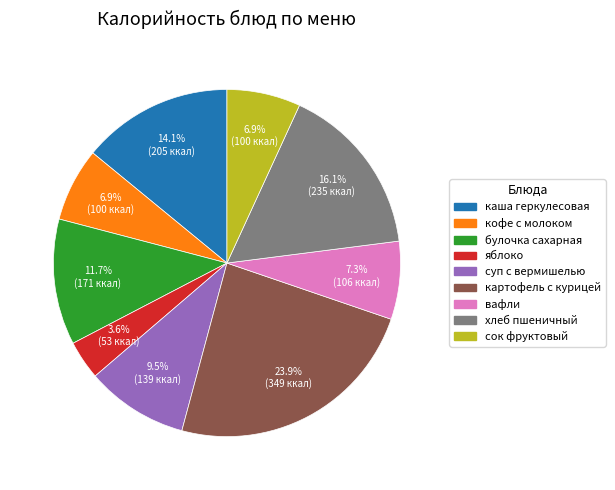

To the nearest percent, what is the difference between the largest and smallest slice percentages?

20%